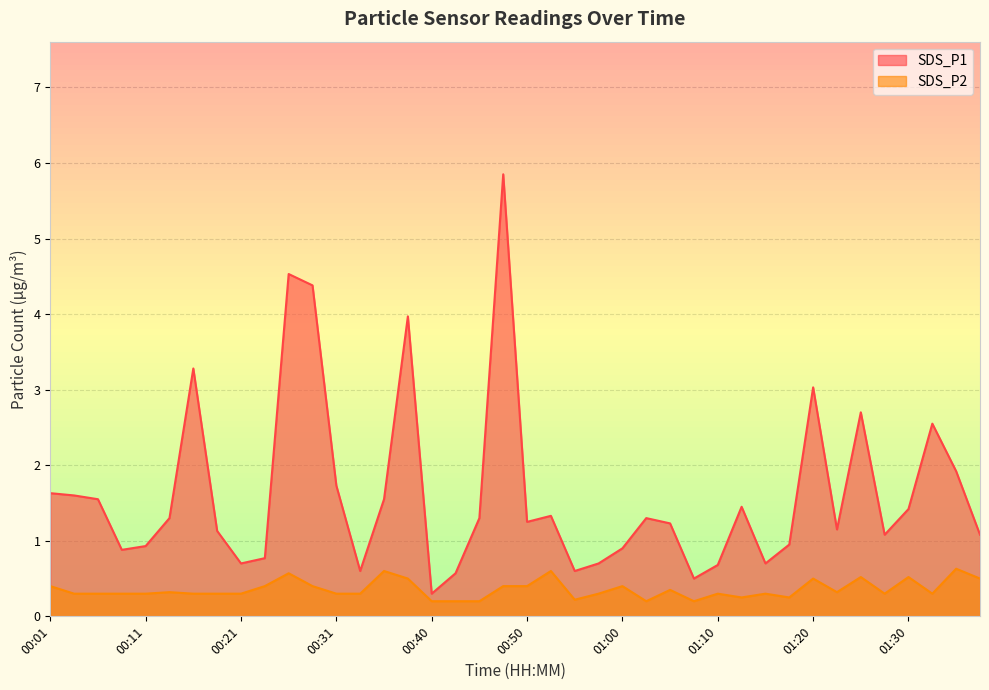

At which category is the sum across all series the highest?

00:48